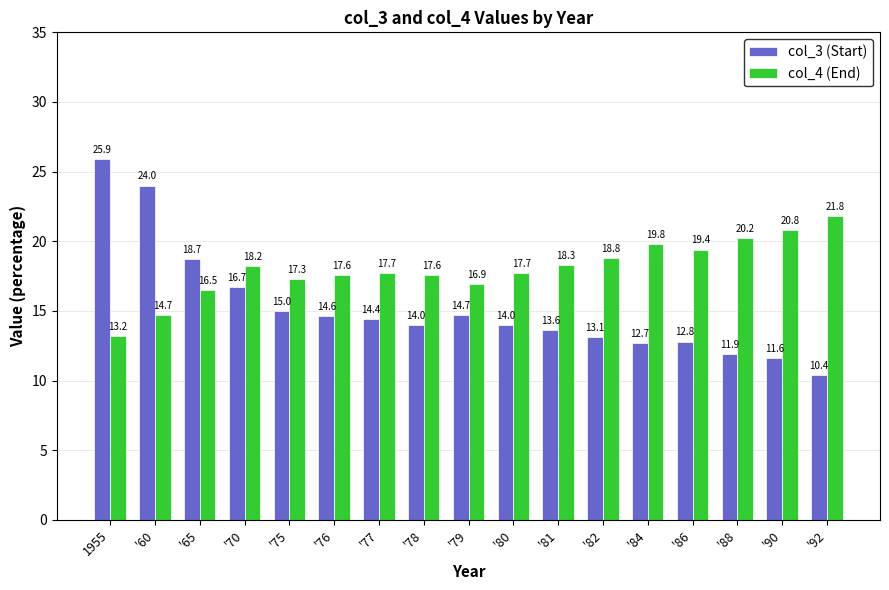

What is the highest value of the col_3 (Start) series?

25.9